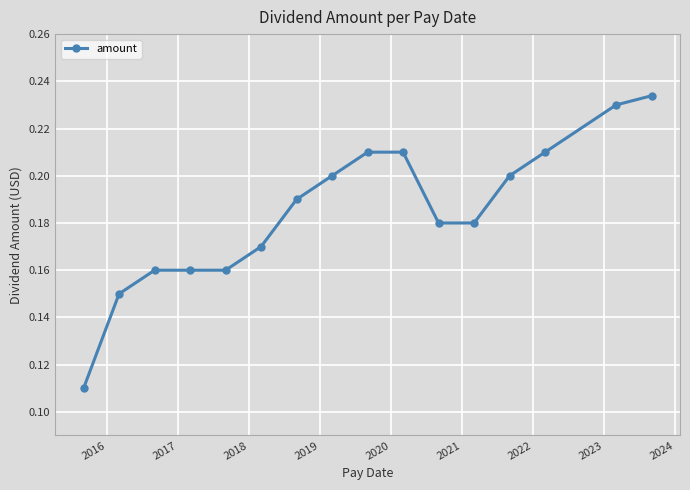

What is the sum of all values?

3.0